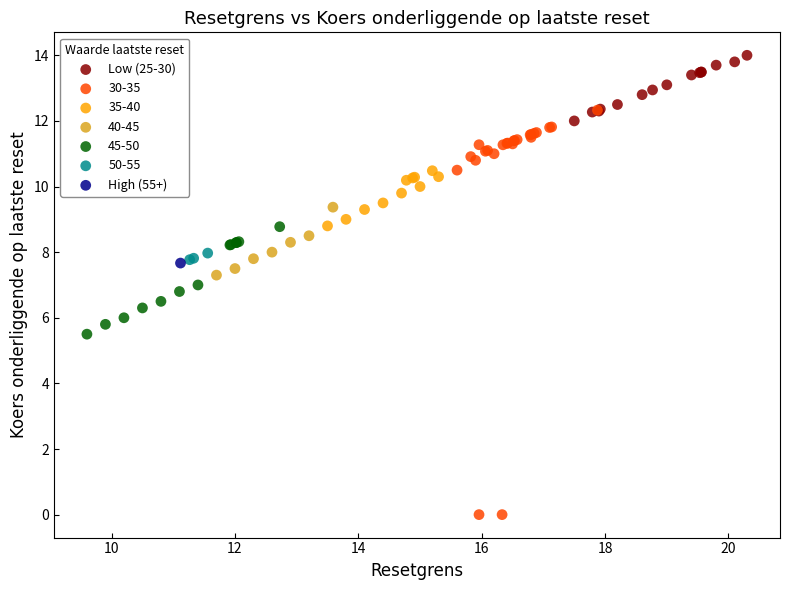

What are all the series names shown in the legend?

Low (25-30), 30-35, 35-40, 40-45, 45-50, 50-55, High (55+)